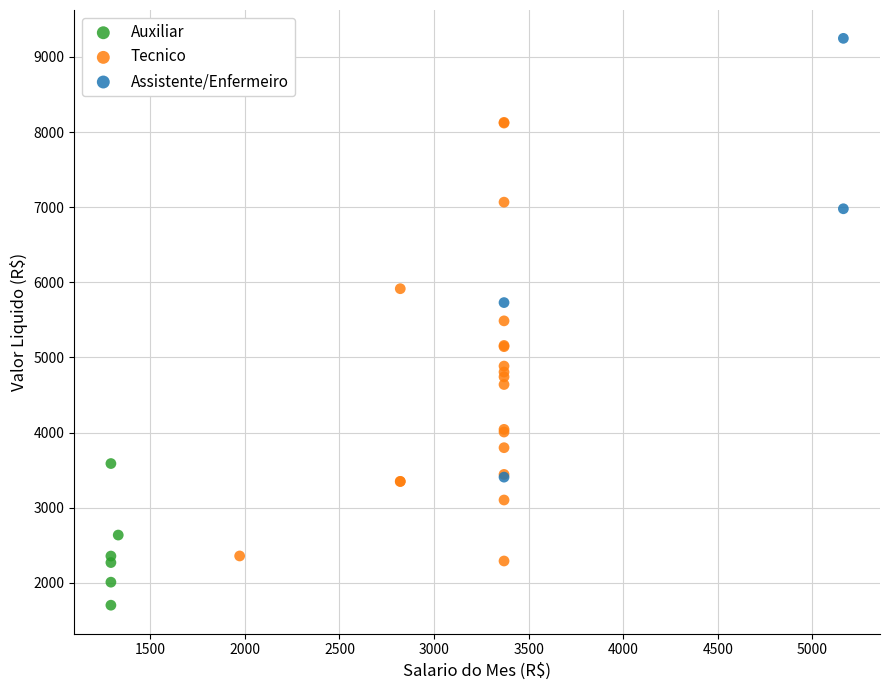

Which series contains the highest Y value?

Assistente/Enfermeiro